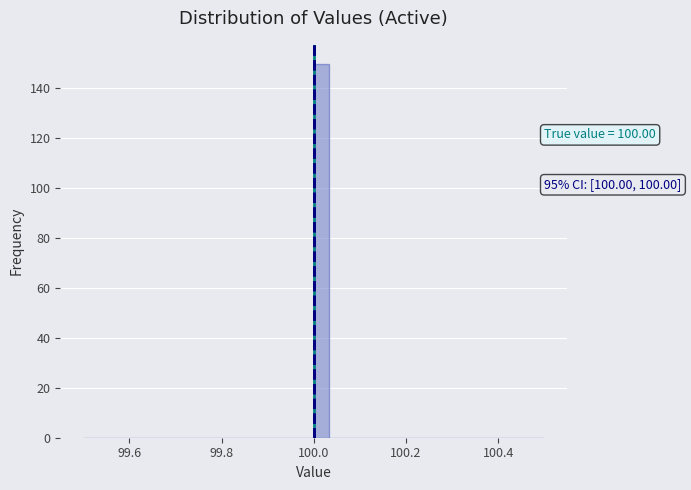

Around what value on the x-axis is the tallest bar? Give the approximate position of its centre, as read against the axis.

100.02